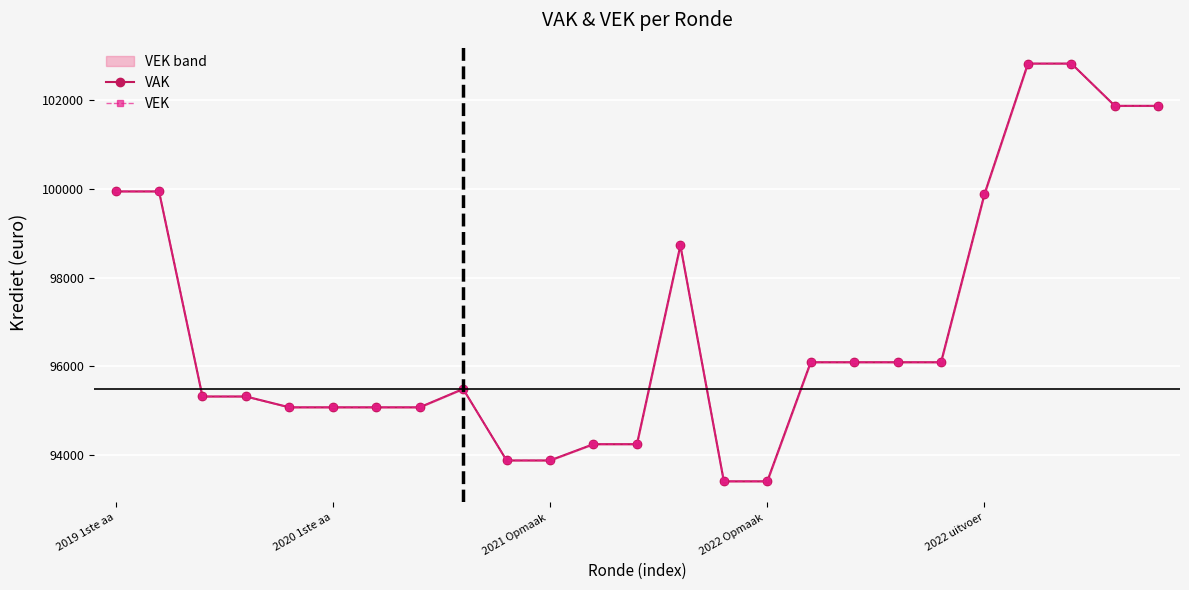

Where is the first local maximum for VEK?

8